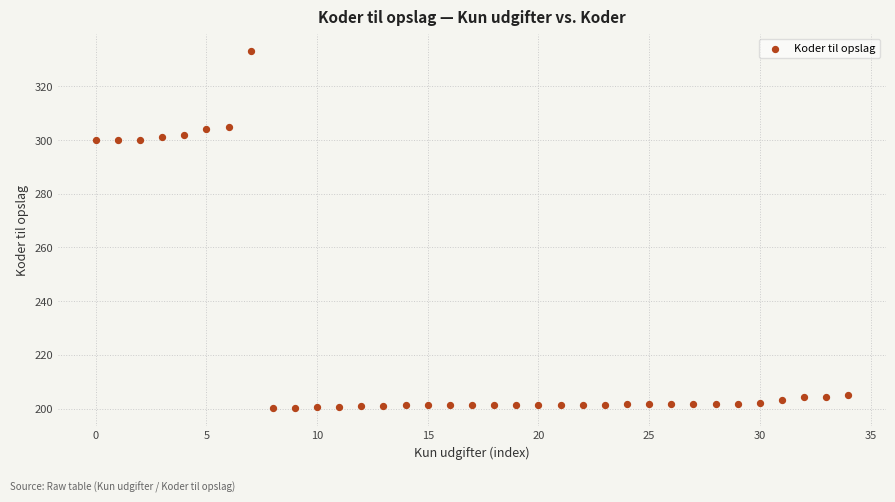

What is the range of Y values (max minus min)?

132.8